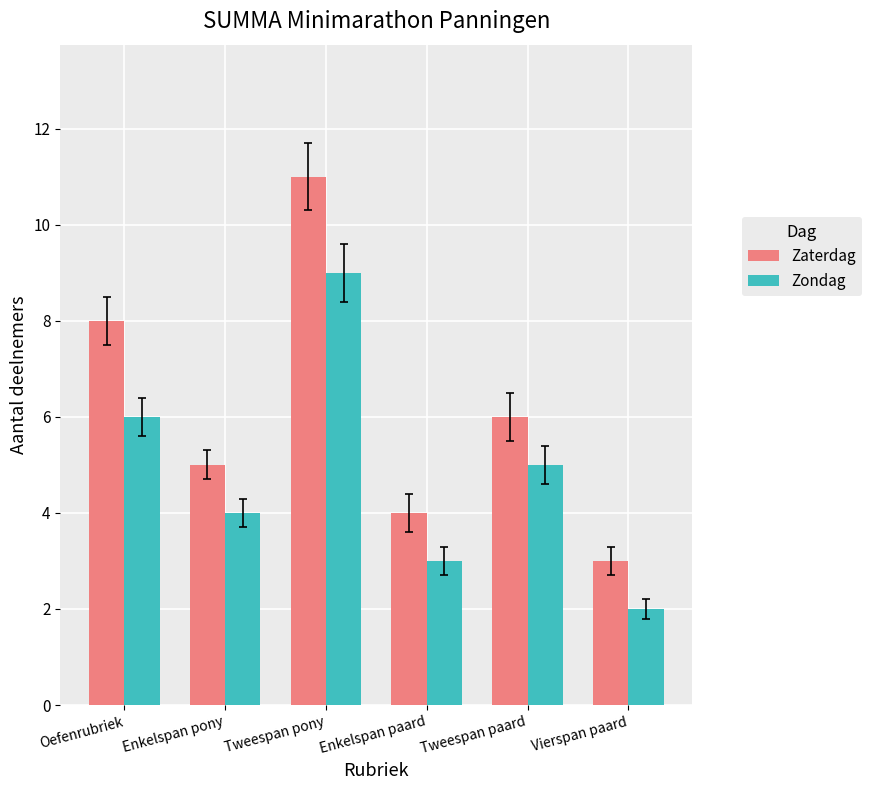

Rank the series by their maximum value, from lowest to highest.

Zondag, Zaterdag